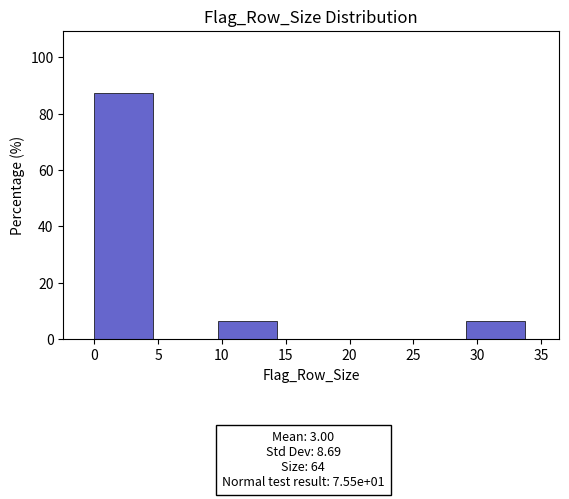

Over which range of the x-axis is the bar tallest?

0.0 to 5.0